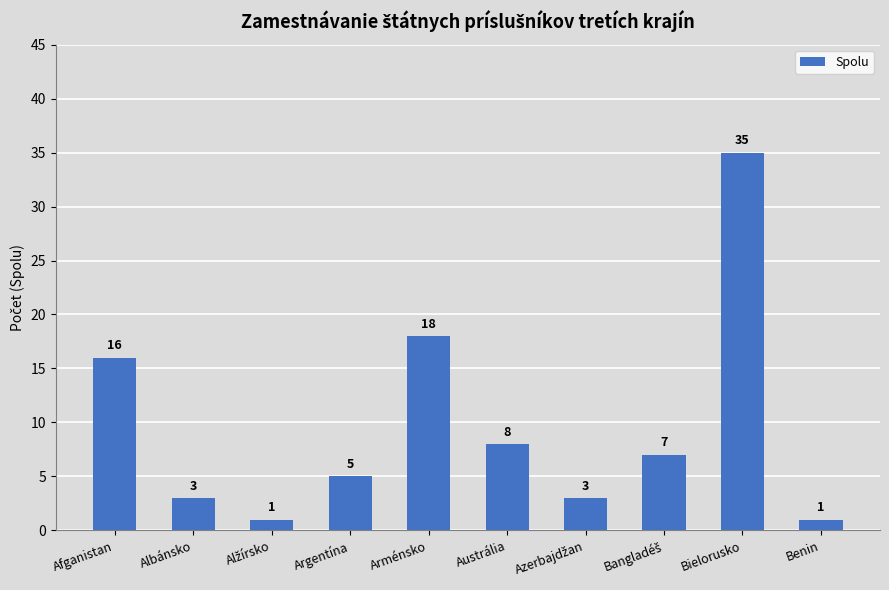

What is the label of the 10th bar from the left?

Benin